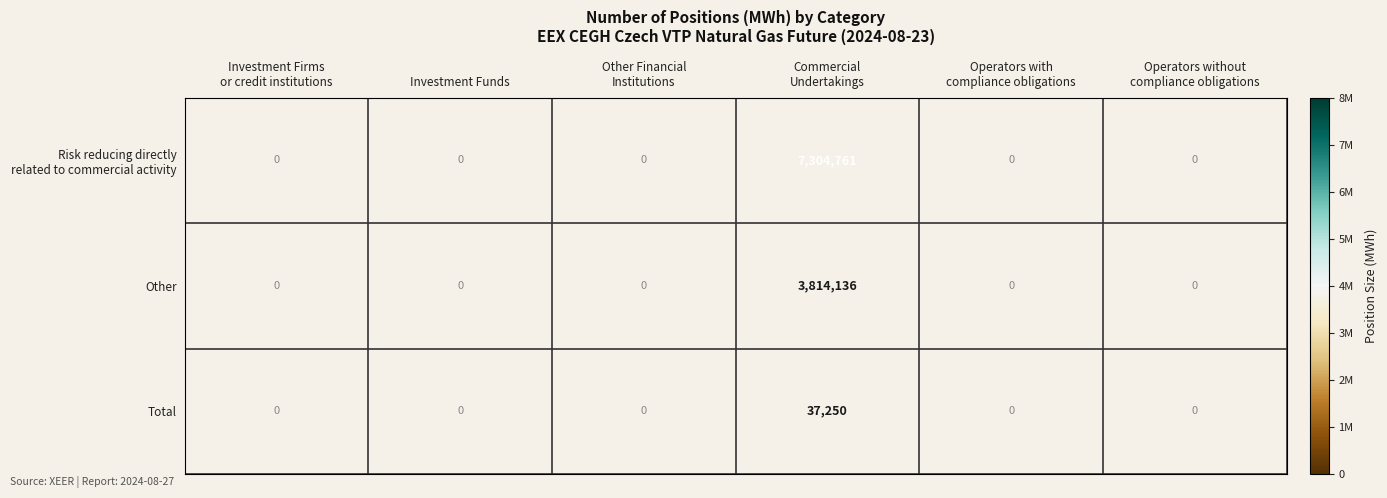

Between Operators without
compliance obligations and Operators with
compliance obligations, which is larger?

Operators with
compliance obligations